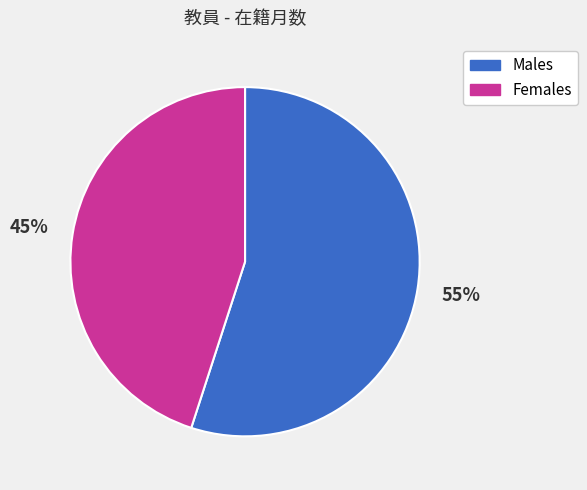

How many segments does this pie chart have?

2